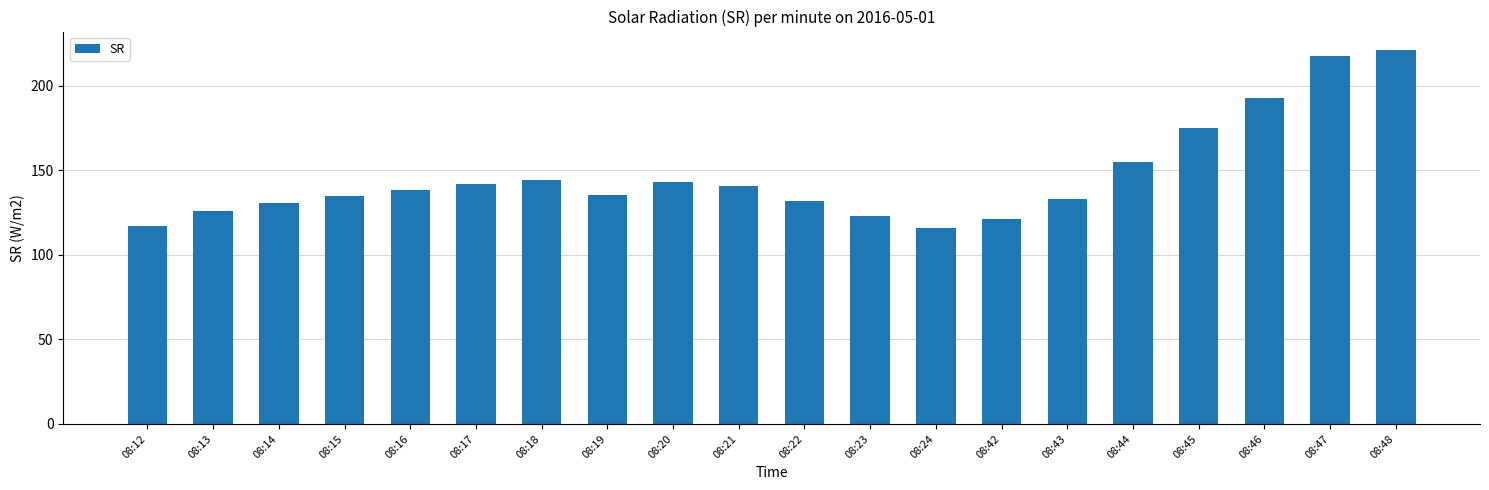

What is the difference between the values at 08:18 and 08:12?

27.5